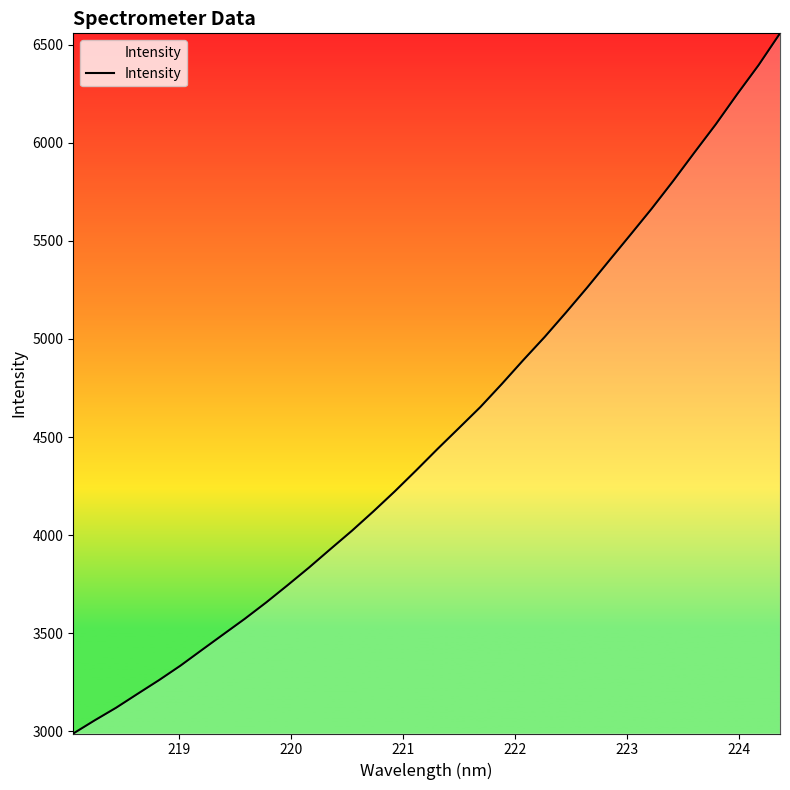

What is the maximum value shown in the chart?

6557.3